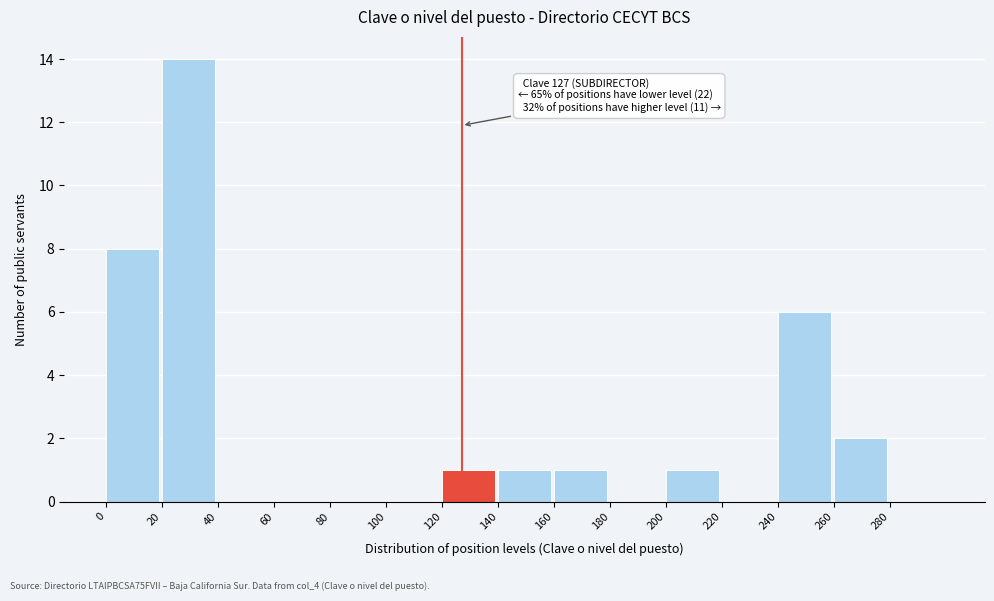

Which range on the x-axis has the tallest bar?

20 to 40